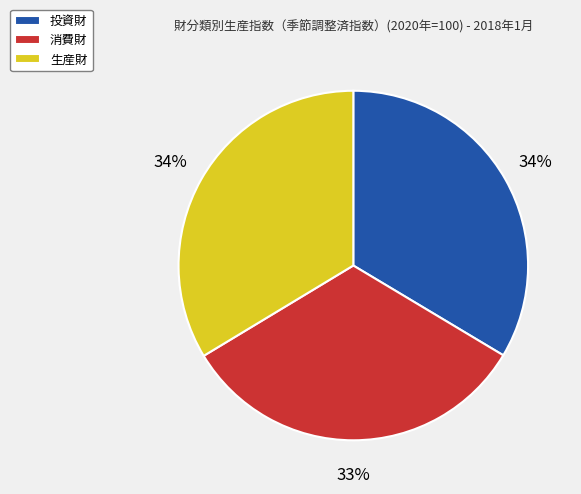

Does 生産財 account for over 50% of the chart?

No